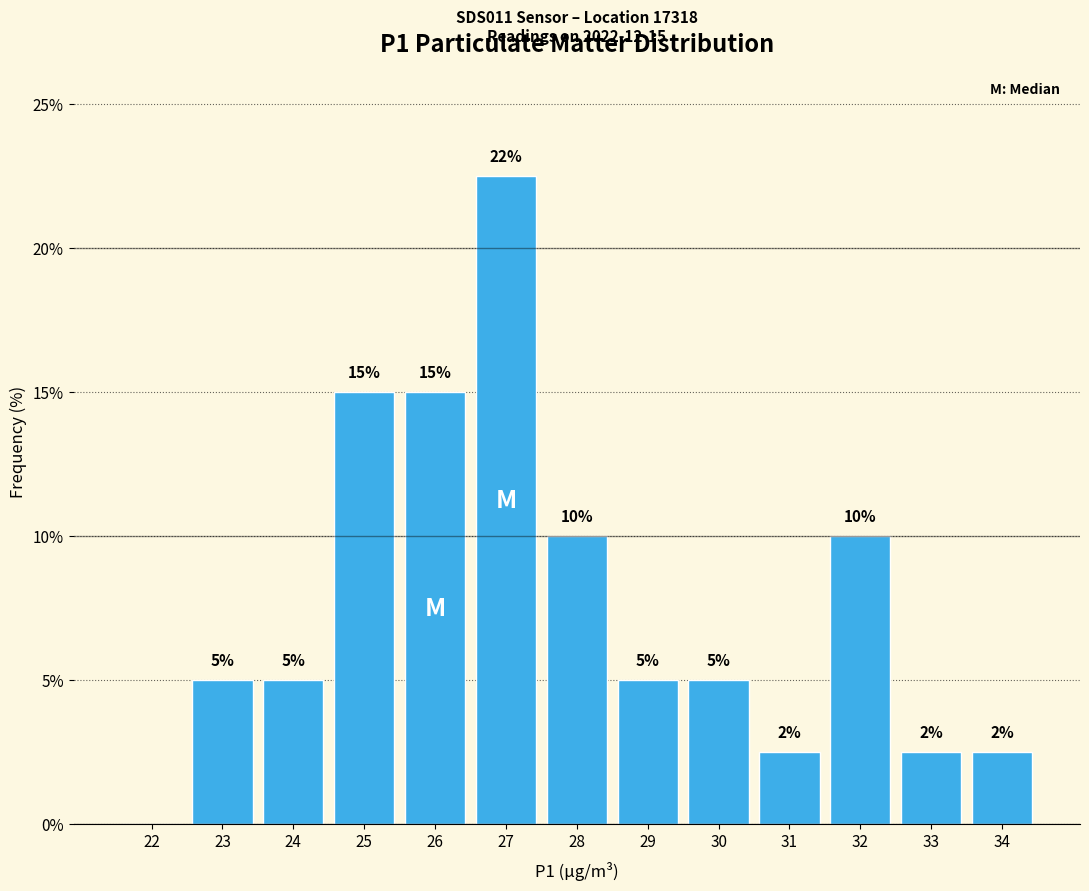

What is the ratio of the value at 32 to the value at 26?

0.7